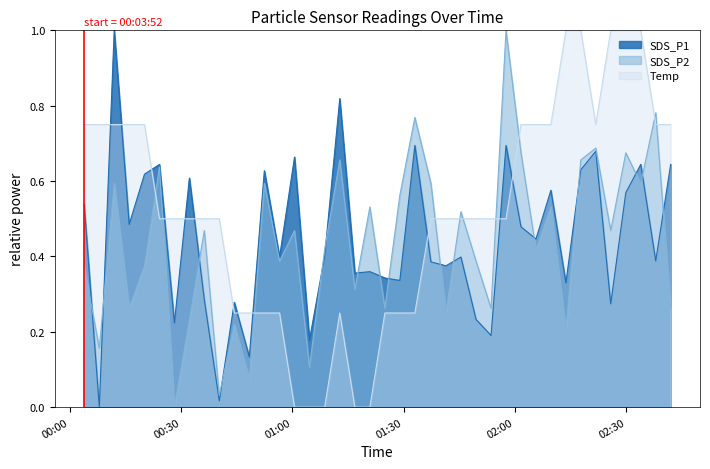

True or false: SDS_P1 and SDS_P2 cross at least once.

True